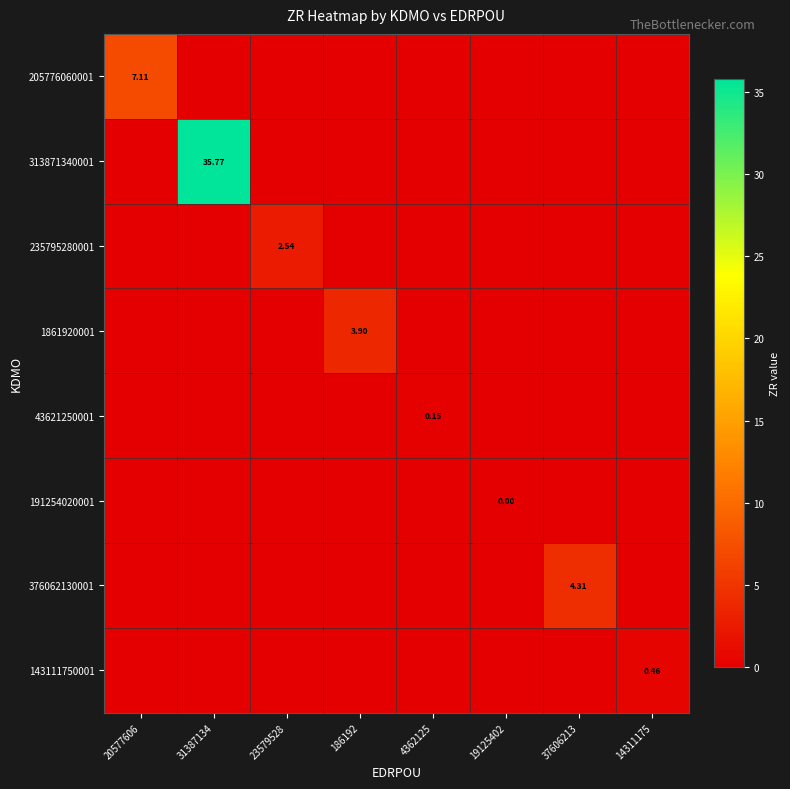

How many values in 376062130001 are above zero?

1